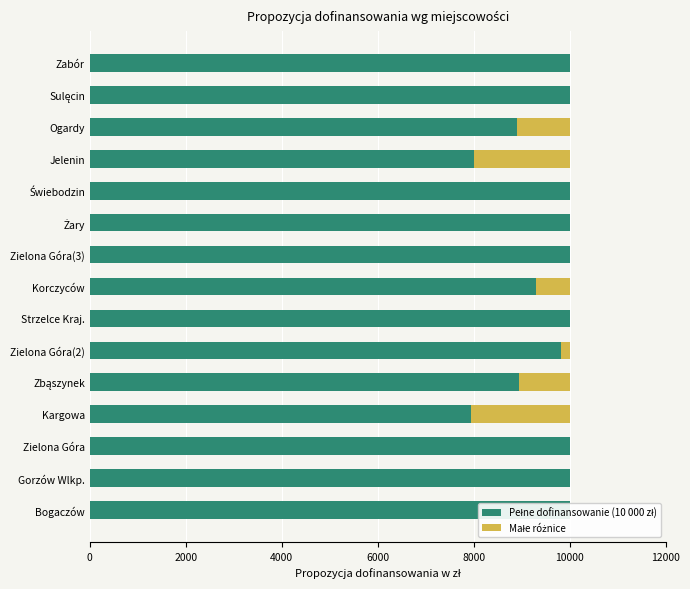

How many groups of bars are there?

15